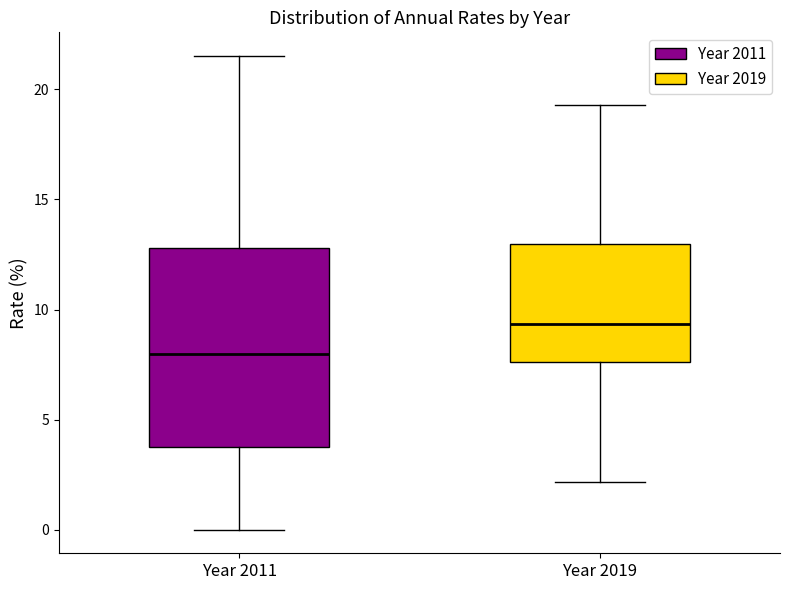

Where is the lower edge of the box for Year 2011 on the y-axis? The values are not printed on the chart, so give them approximately, as read against the axis.

4.0